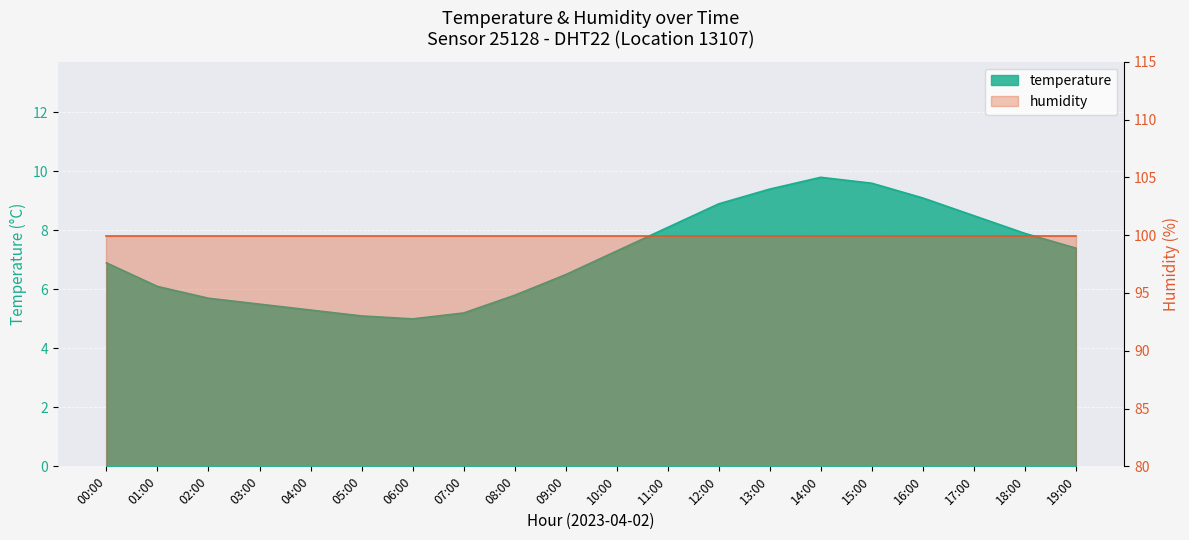

How many data points are above 7?

10